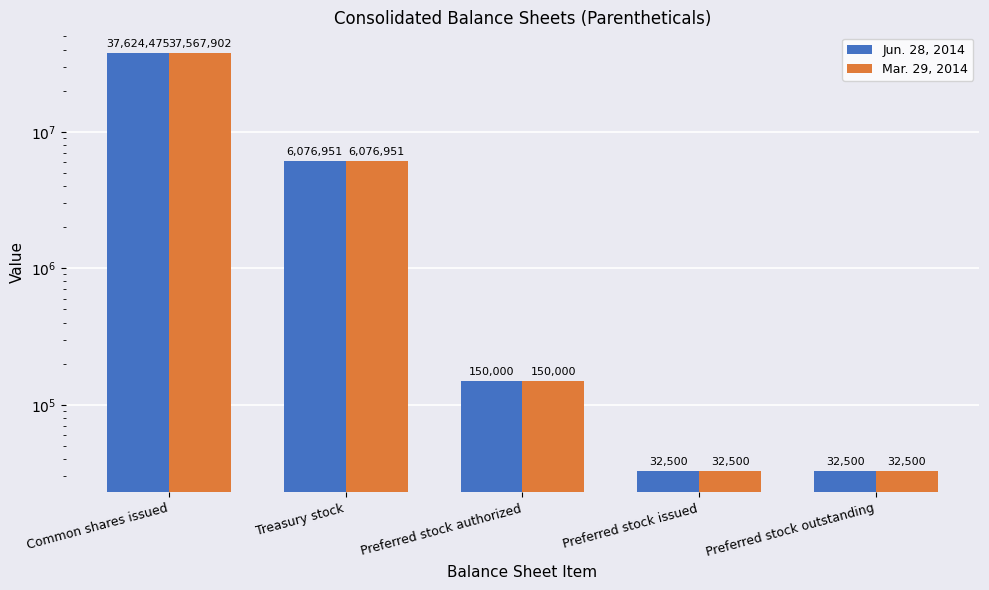

At which label does Mar. 29, 2014 reach its peak?

Common shares issued